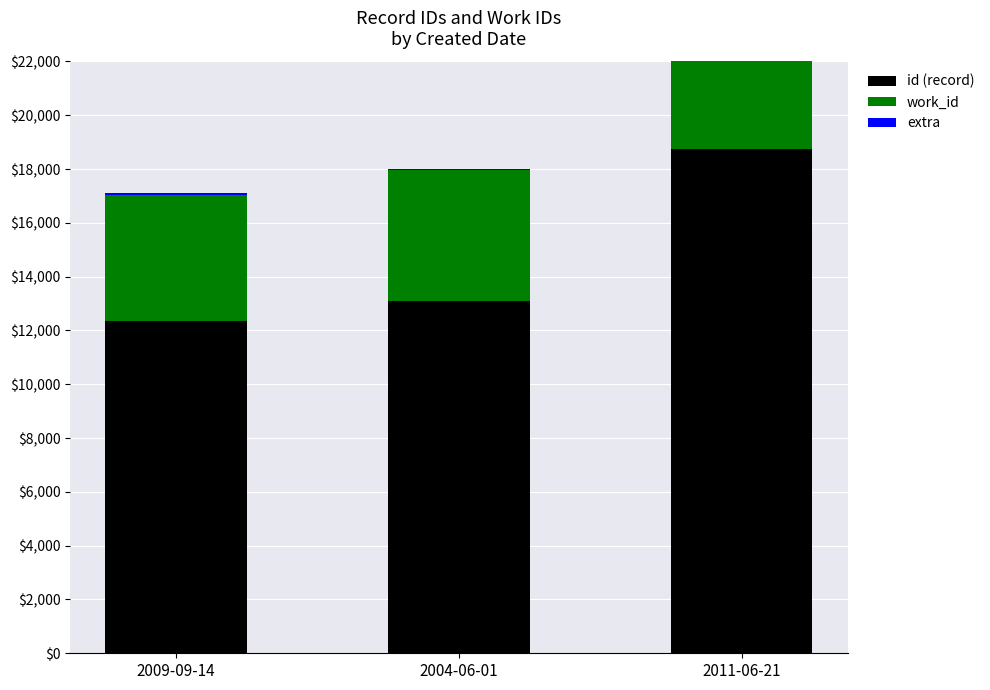

Which label corresponds to the smallest value in the chart?

2009-09-14